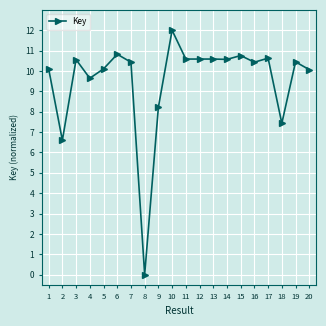

Reading right to left, extract all data points from this chart.

20=10.1	19=10.4	18=7.4	17=10.6	16=10.4	15=10.8	14=10.6	13=10.6	12=10.6	11=10.6	10=12.0	9=8.2	8=0.0	7=10.4	6=10.8	5=10.1	4=9.6	3=10.6	2=6.6	1=10.1